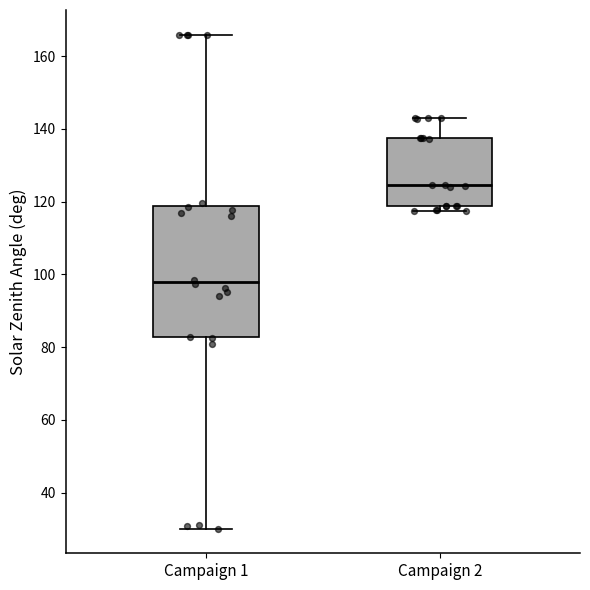

Reading left to right, transcribe this box plot: for each box, give where its median line is, the range the box spans, and where its two whiskers end, as read against the y-axis. The values are not printed on the chart, so give them approximately, as read against the axis.

Campaign 1: median 98, box 82 to 118, whiskers 30 to 166
Campaign 2: median 124, box 118 to 138, whiskers 118 (just below the box's lower edge) to 144